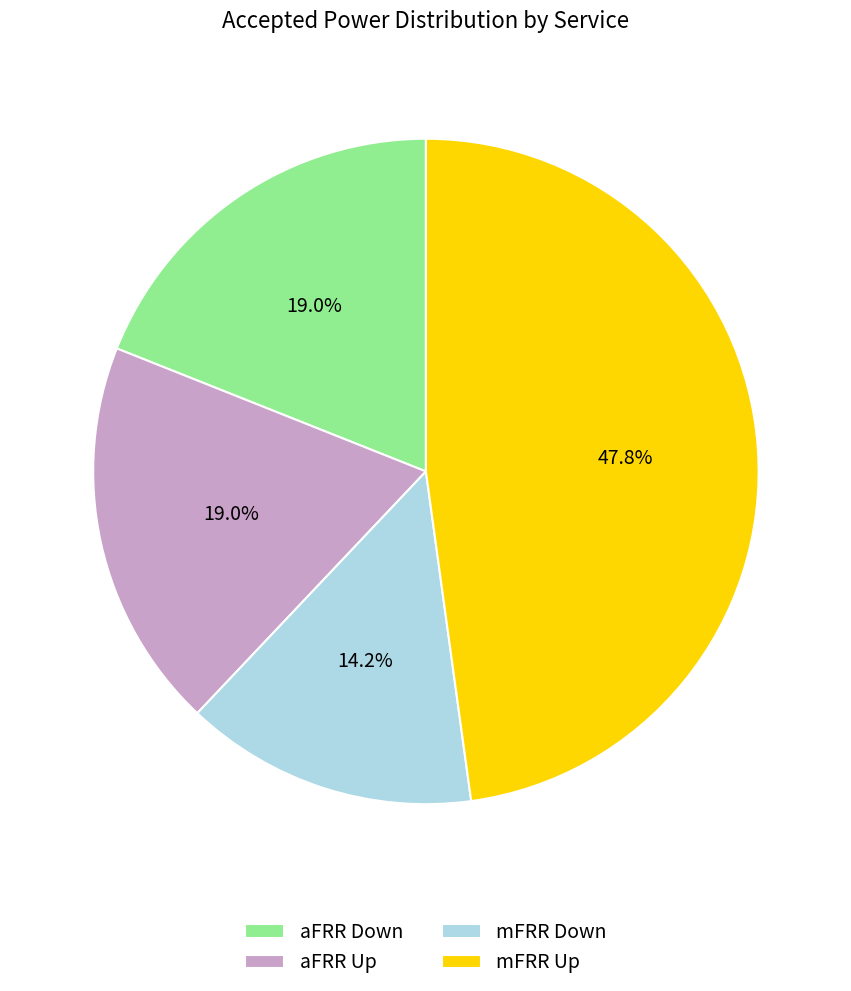

Combined, what portion of the pie is mFRR Up and aFRR Down?

66.8%